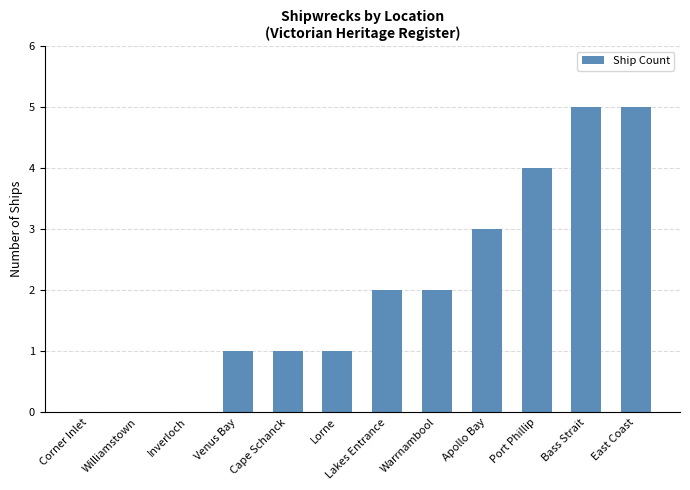

Which has a higher value, Apollo Bay or Bass Strait?

Bass Strait